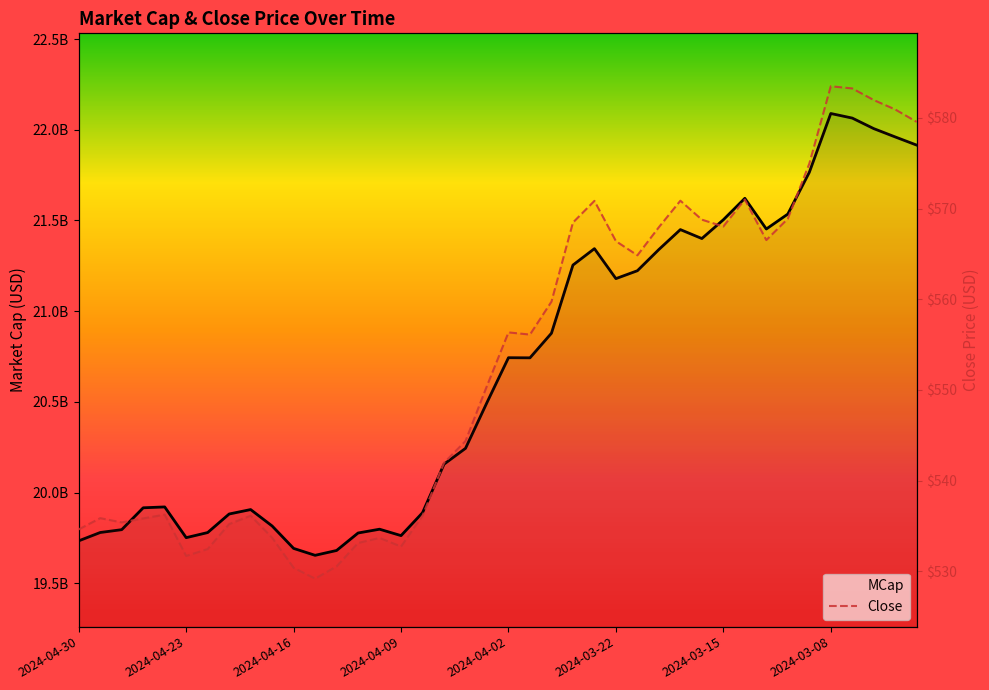

Is the value of Close at 35 greater than the value of MCap at 24?

No